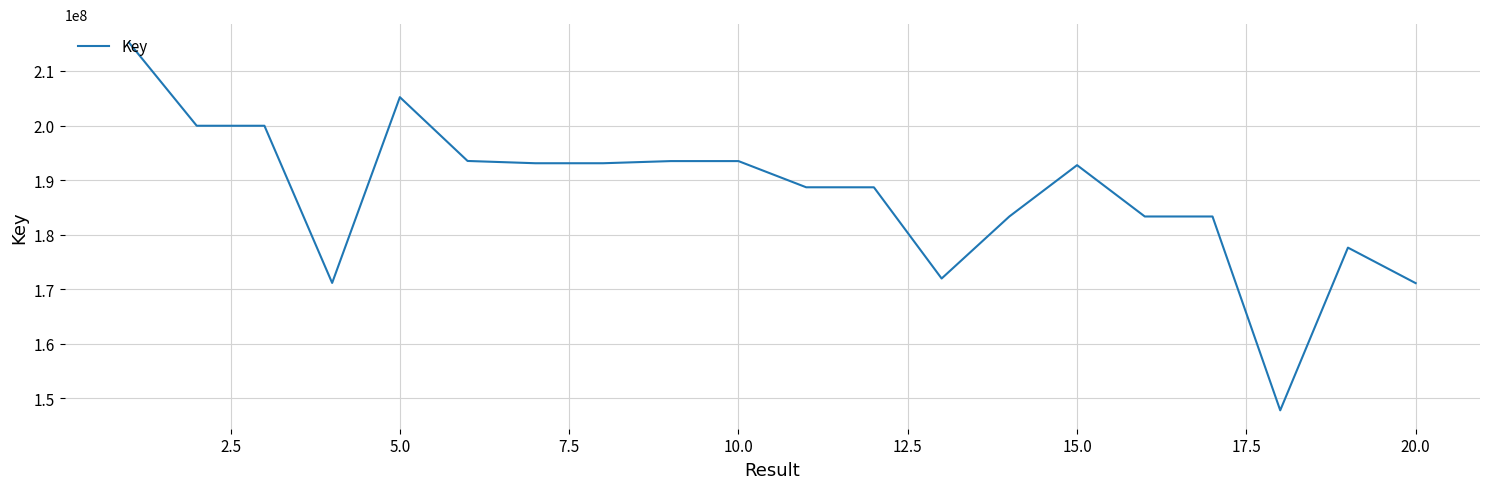

What is the greatest value displayed?

215210288